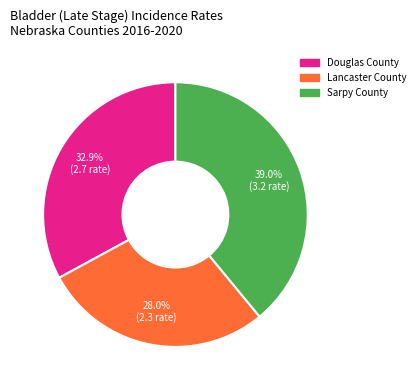

The Lancaster County slice represents 40% of the pie. True or false?

False